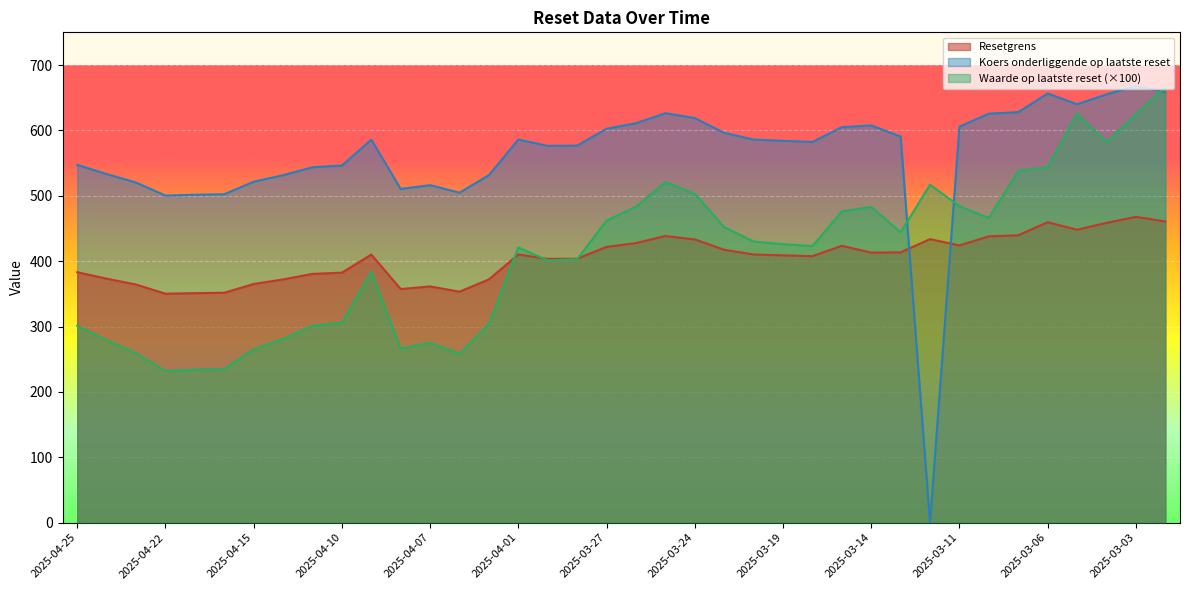

The value of Resetgrens at 2025-04-09 is 410.0. True or false?

True